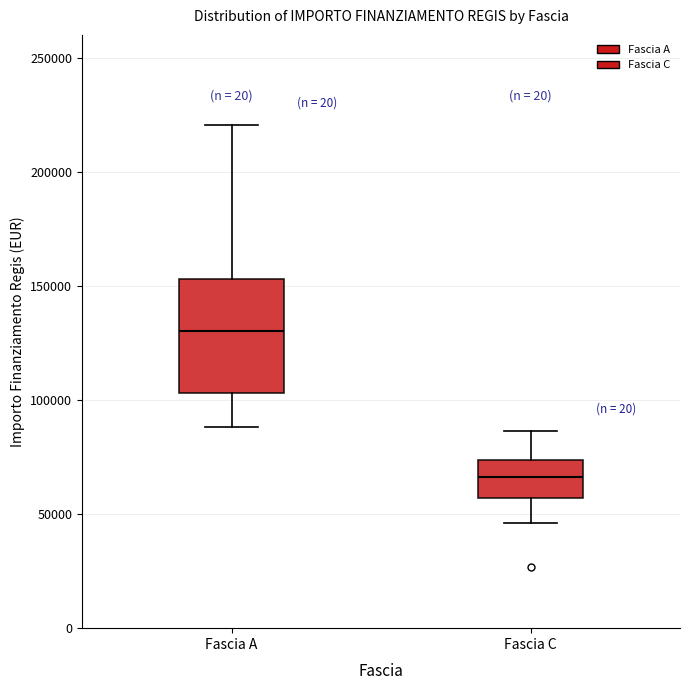

Reading left to right, read every box against the y-axis: the position of its median line, the range the box covers, and the ends of its whiskers. The values are not printed on the chart, so give them approximately, as read against the axis.

Fascia A: median 130000, box 105000 to 155000, whiskers 90000 to 220000
Fascia C: median 65000, box 55000 to 75000, whiskers 45000 to 85000